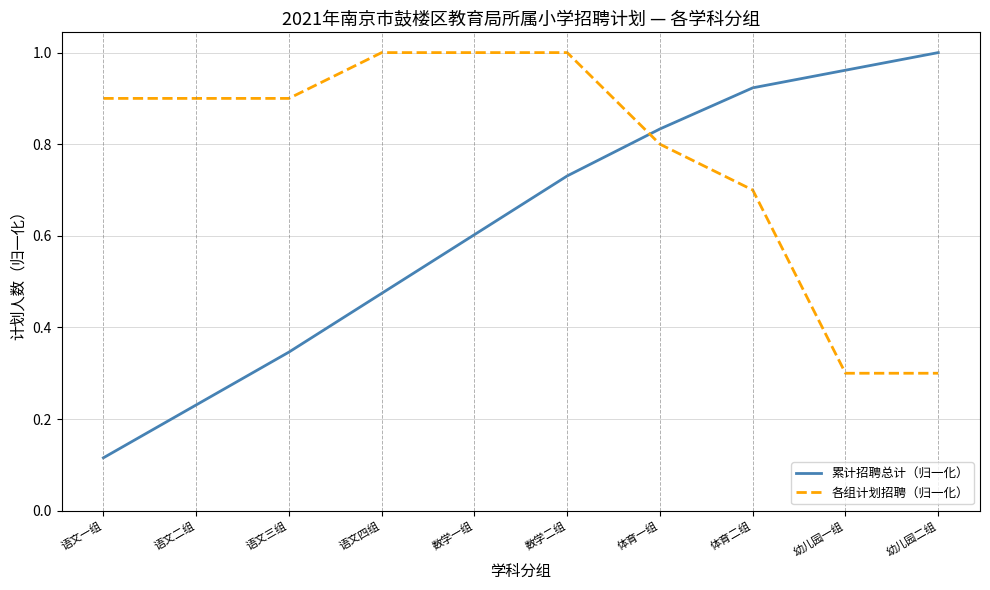

What is the sum of all 各组计划招聘（归一化） values?

7.8